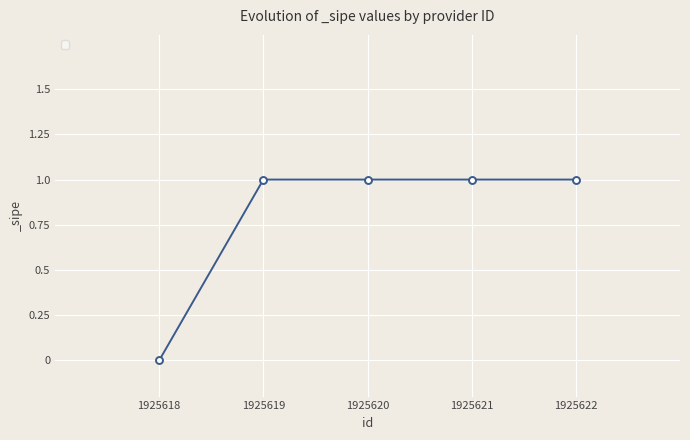

Where is the data nearest to the value 0?

1925618